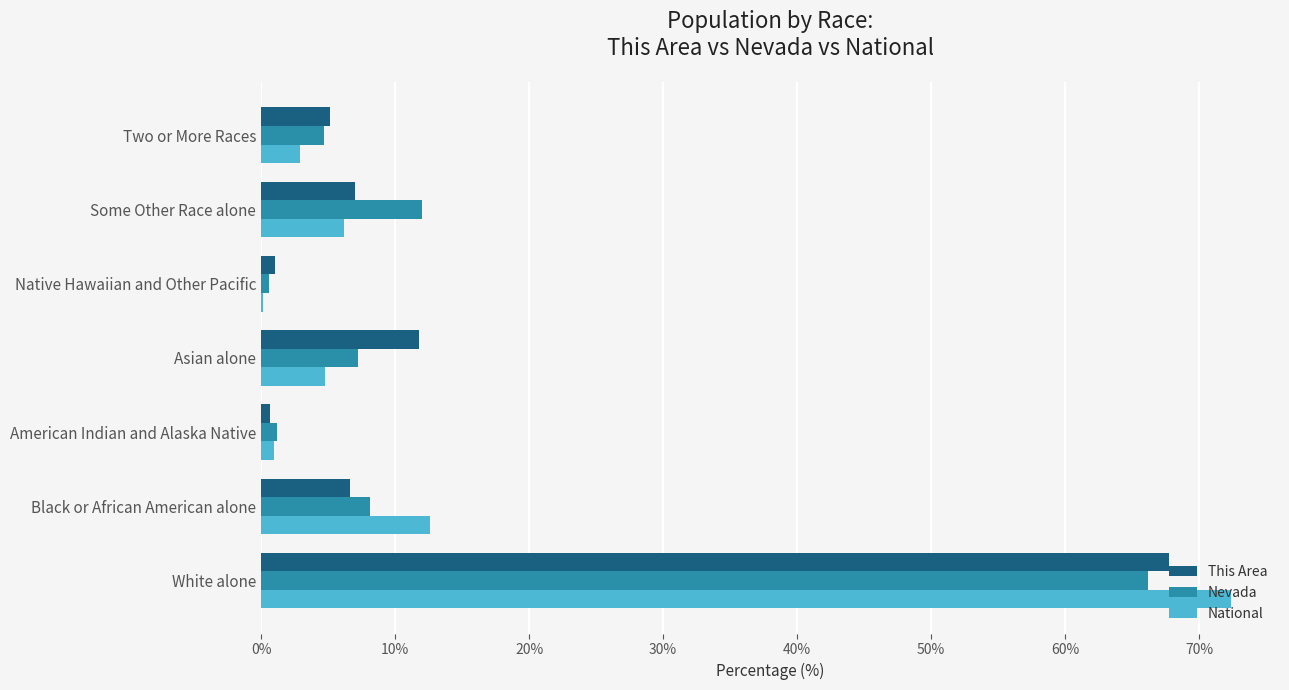

At which label is This Area closest to 34?

Asian alone